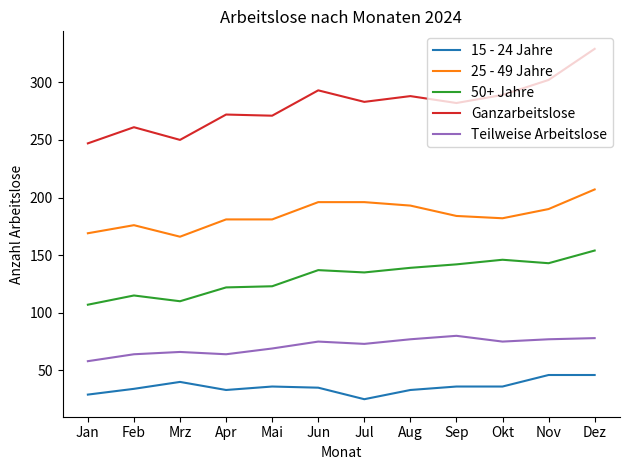

What is the average value of the 50+ Jahre series?

131